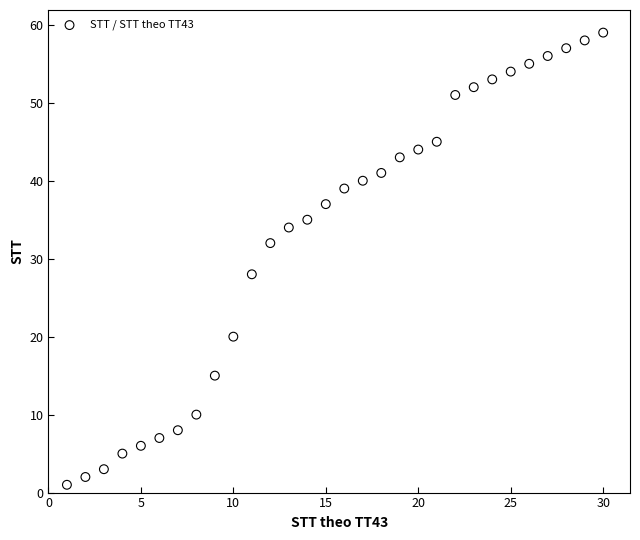

What is the range of X values (max minus min)?

29